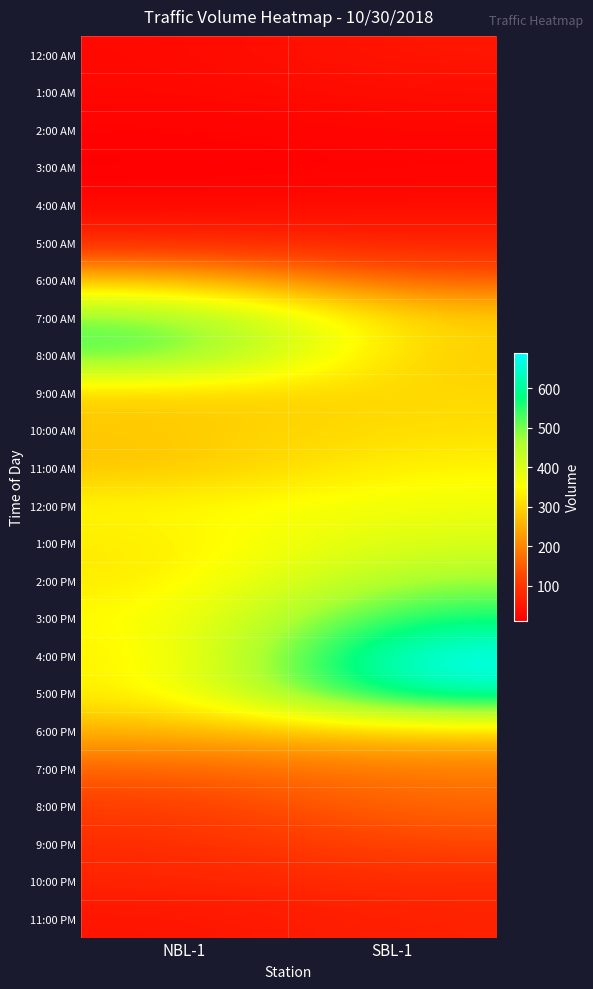

Which has a higher value, NBL-1 or SBL-1?

SBL-1